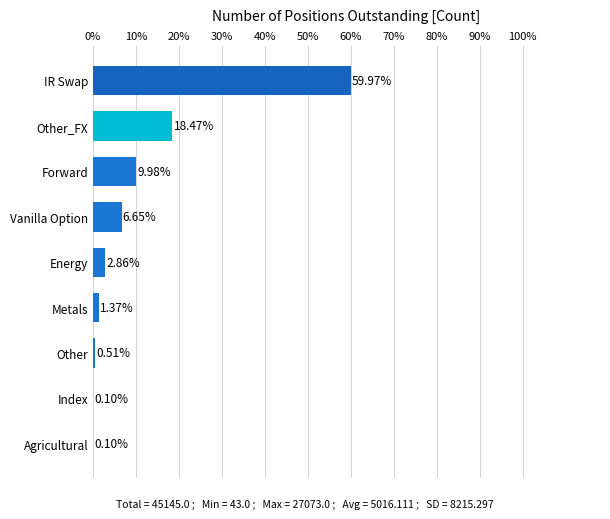

Are the bars horizontal?

Yes